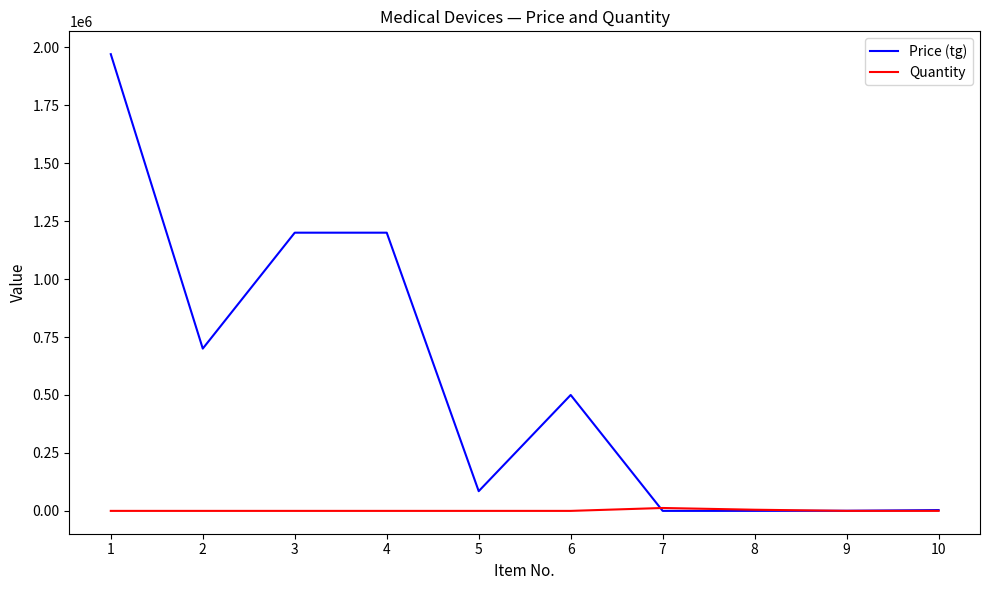

Rank the series by their maximum value, from lowest to highest.

Quantity, Price (tg)